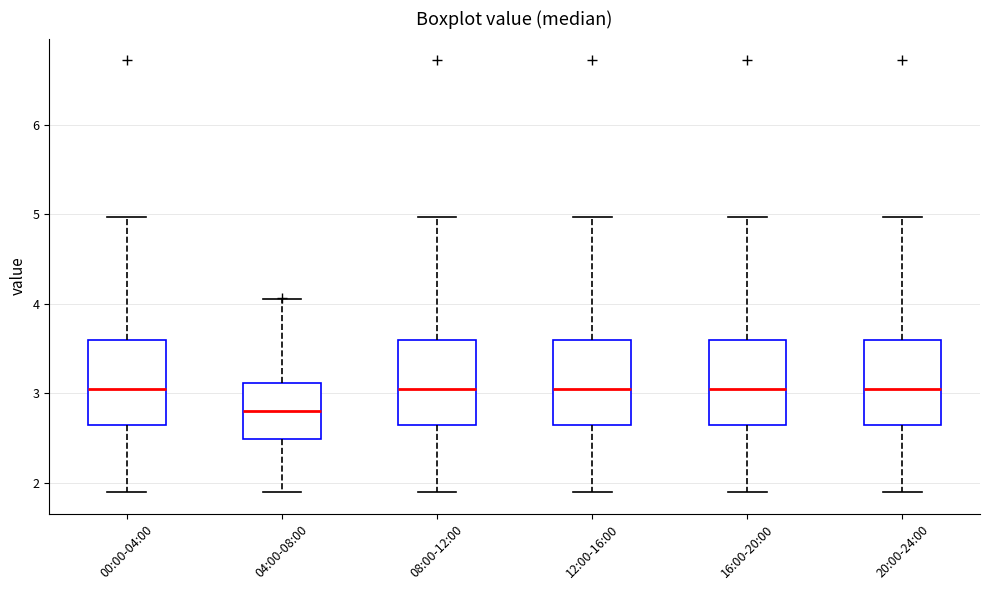

Which box's median line is the lowest?

04:00-08:00